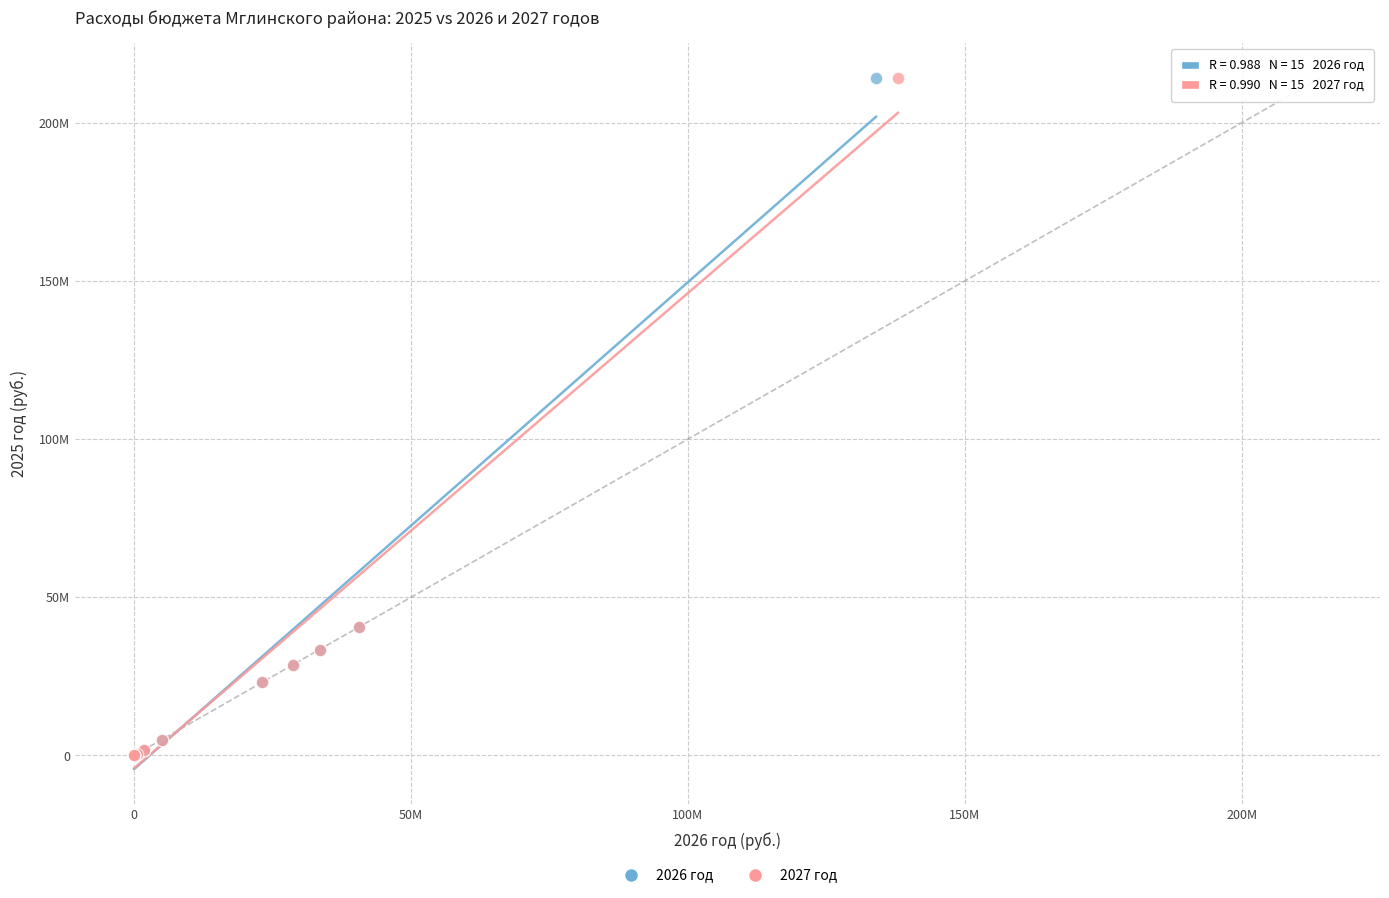

What are all the series names shown in the legend?

2026 год, 2027 год